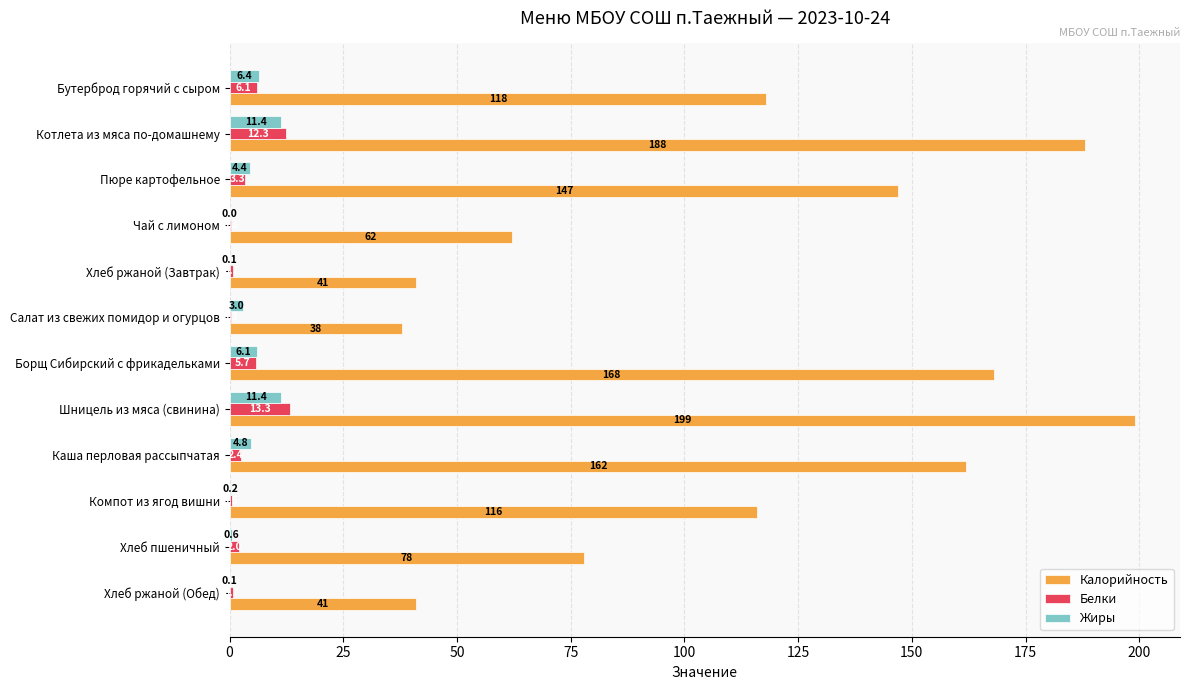

At which label is Калорийность closest to 118?

Бутерброд горячий с сыром